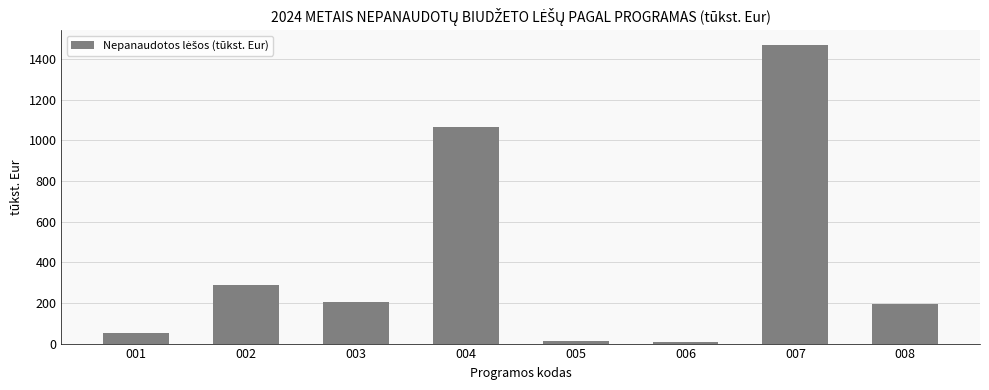

What is the sum of the values at 005 and 006?

21.9